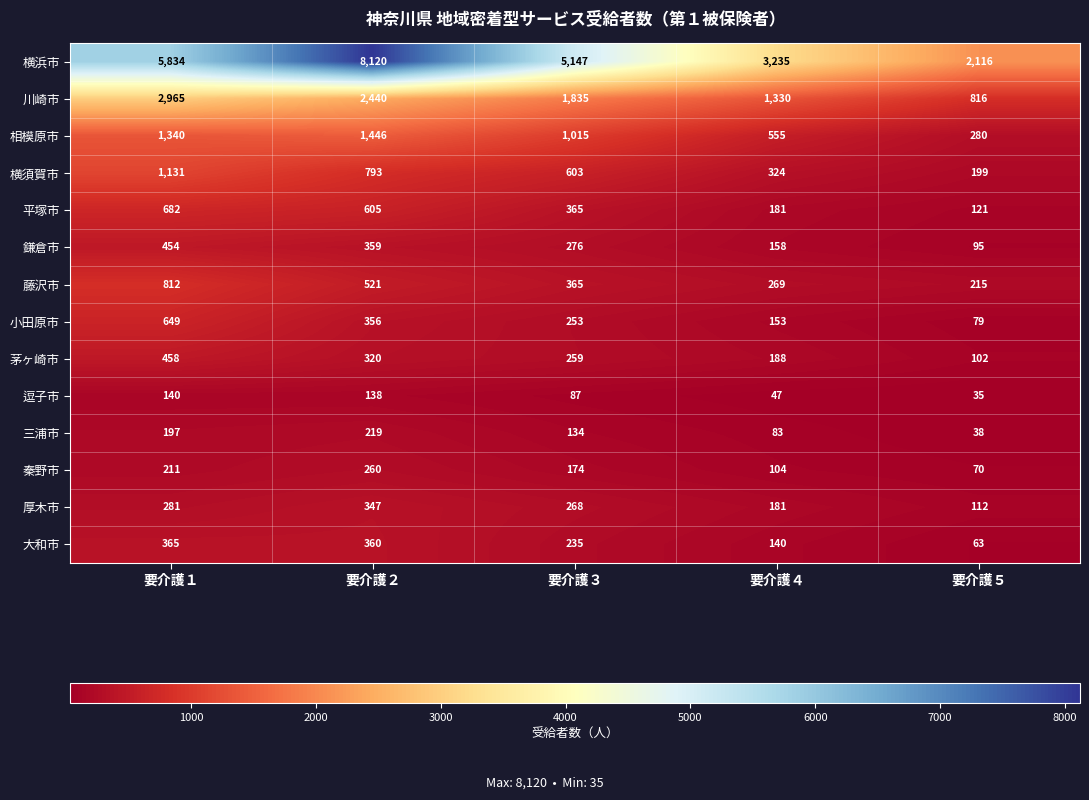

Which series changed the most between 要介護１ and 要介護２?

横浜市